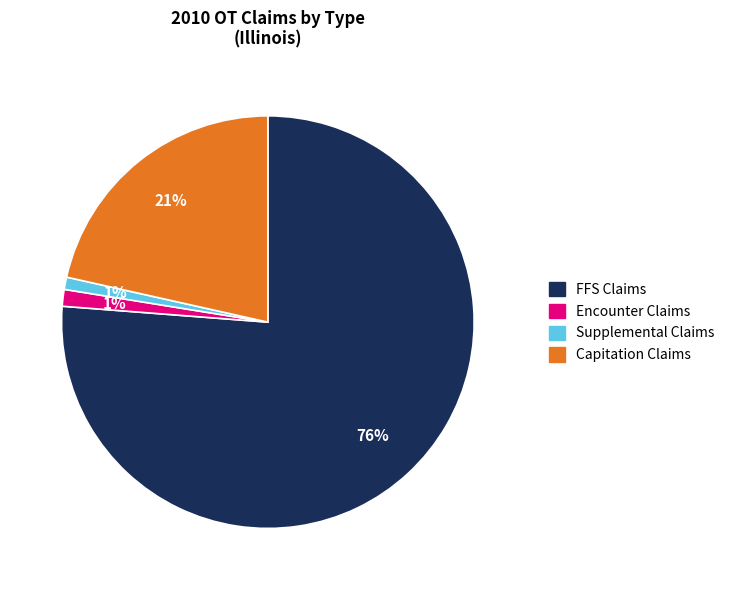

The Supplemental Claims slice represents 1% of the pie. True or false?

True